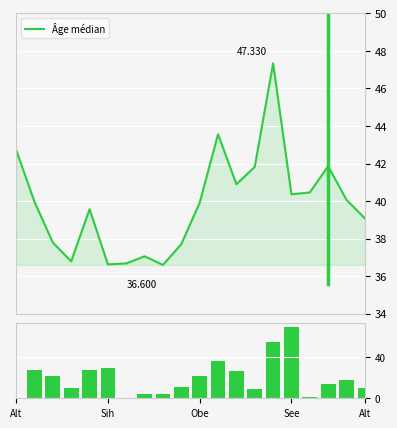

Are the bars grouped side by side (vs. stacked)?

Yes